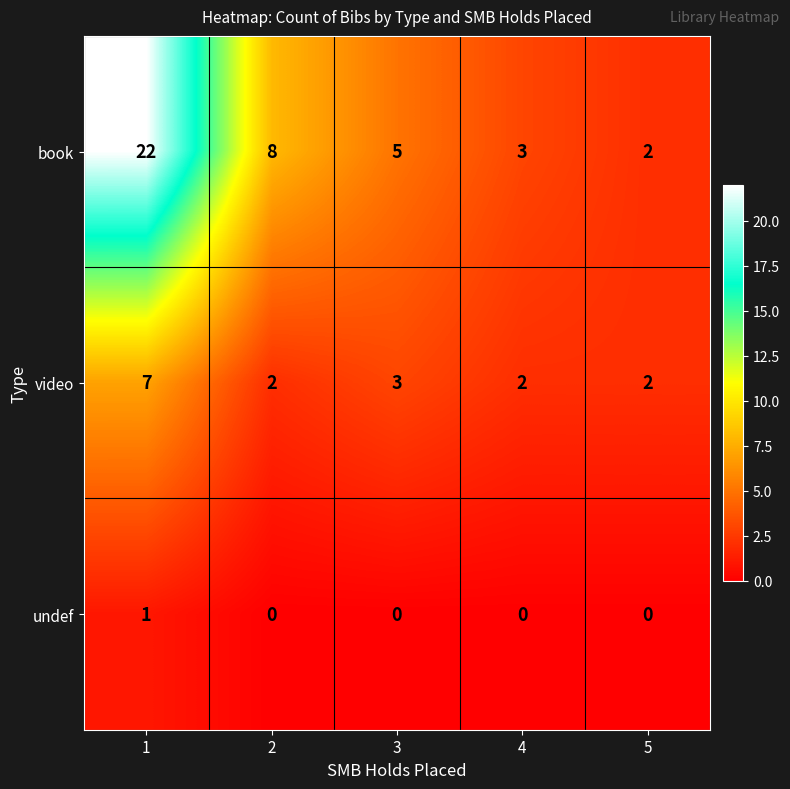

What is the sum of all book values?

40